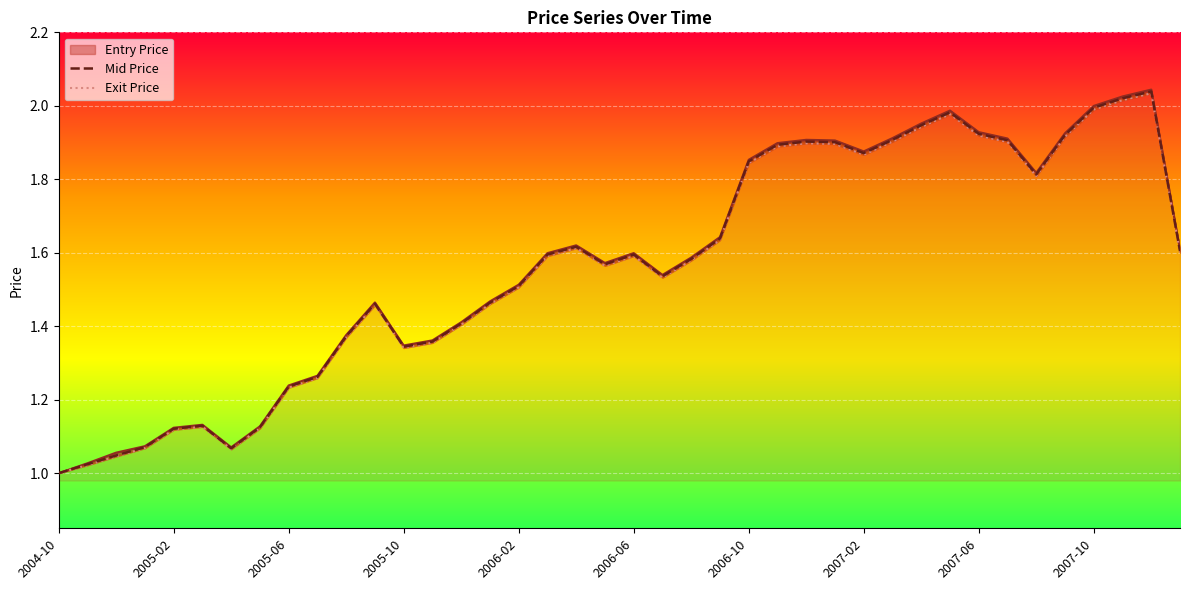

What is the minimum value shown in the chart?

1.0